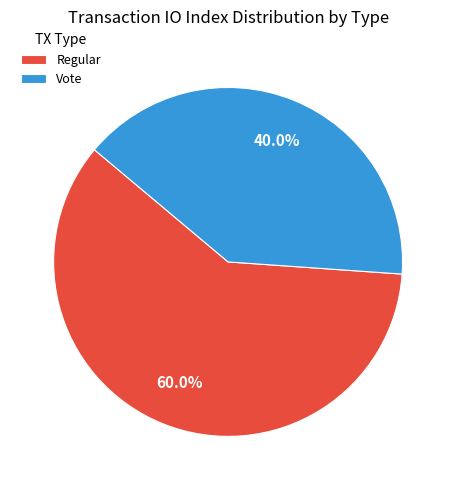

Rank the categories by value from highest to lowest.

Regular, Vote